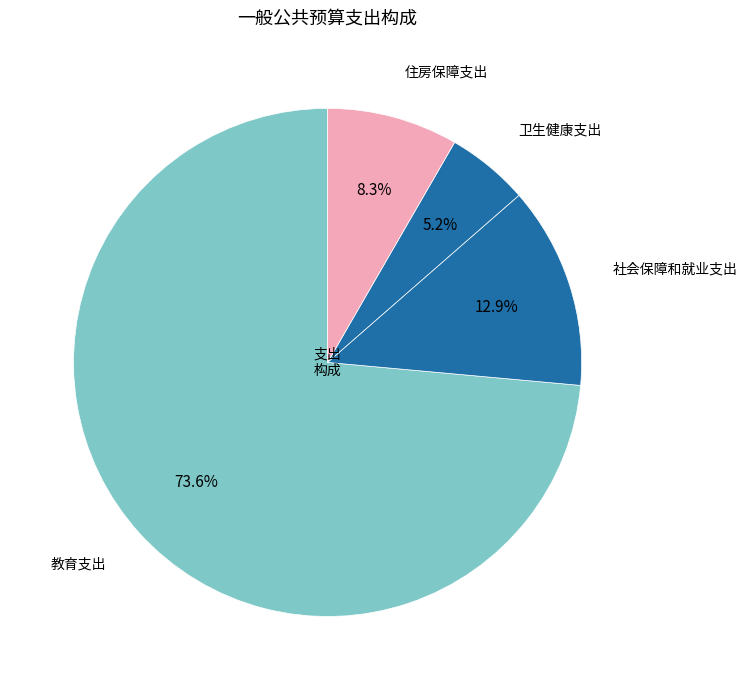

What is the largest slice in the pie chart?

教育支出